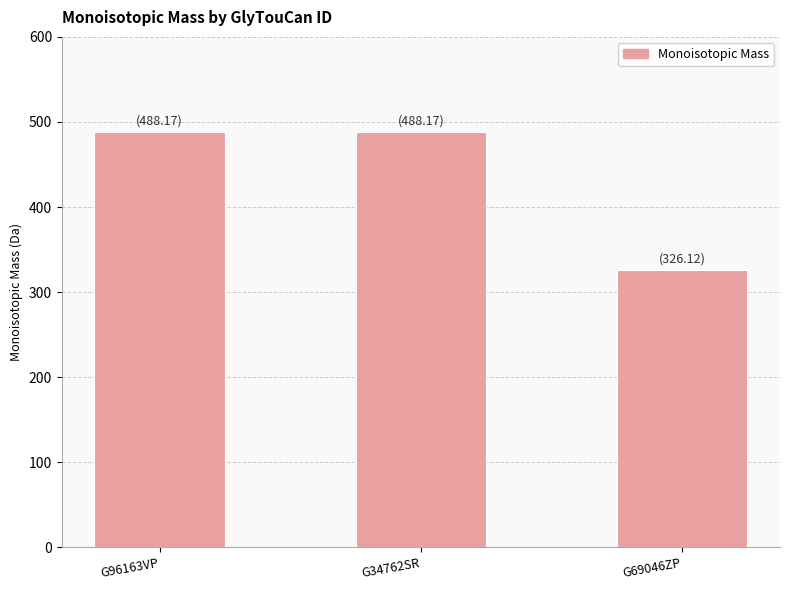

How many distinct data groups are displayed?

1